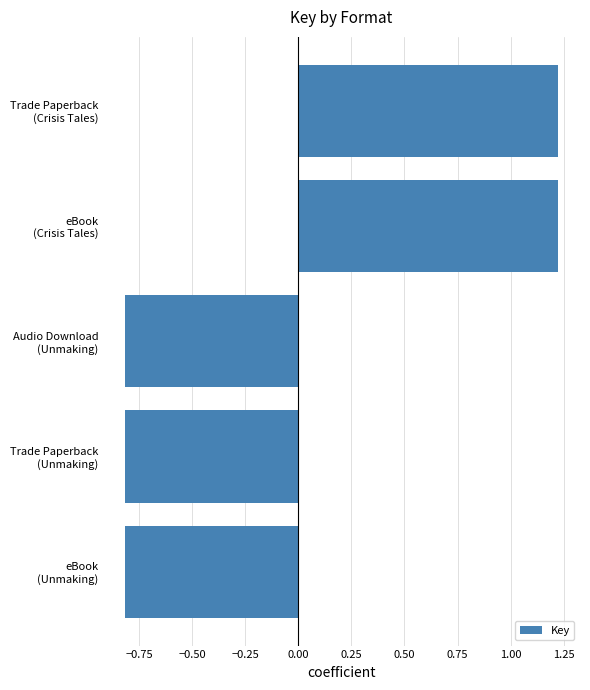

What is the difference between the maximum and minimum values?

2.0